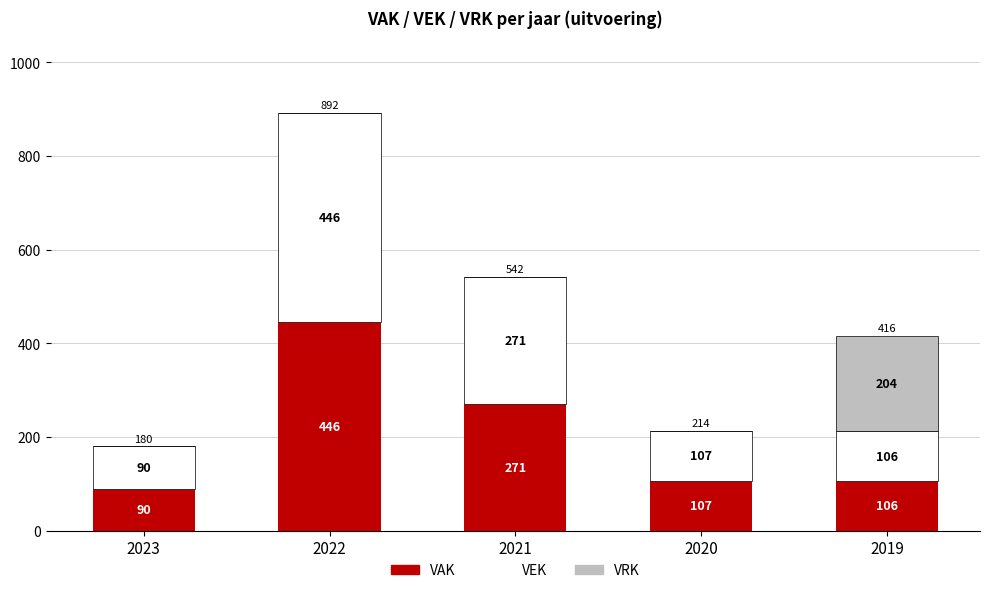

What is the highest value of the VAK series?

446